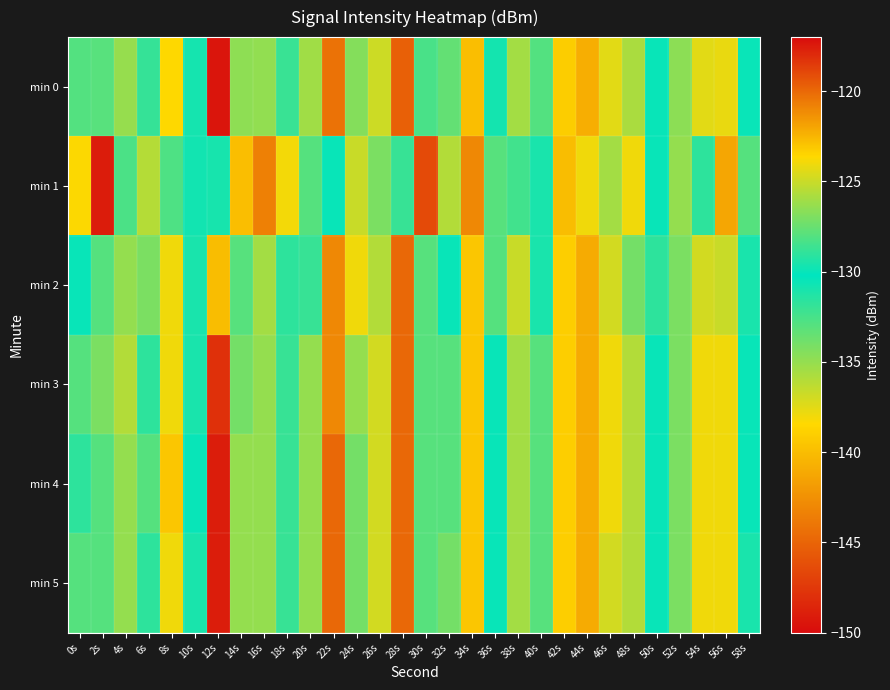

Reading left to right, transcribe all the data shown in this chart.

min 0: 0s=-128.1	2s=-127.9	4s=-135.1	6s=-128.9	8s=-123.6	10s=-130.9	12s=-149.5	14s=-134.8	16s=-134.9	18s=-132.0	20s=-135.4	22s=-120.3	24s=-134.5	26s=-136.8	28s=-119.8	30s=-132.6	32s=-133.4	34s=-122.8	36s=-129.6	38s=-126.0	40s=-132.9	42s=-139.1	44s=-140.8	46s=-137.5	48s=-135.7	50s=-130.0	52s=-126.6	54s=-137.5	56s=-124.2	58s=-130.5
min 1: 0s=-138.4	2s=-117.5	4s=-128.2	6s=-125.5	8s=-128.2	10s=-129.7	12s=-129.6	14s=-122.8	16s=-120.8	18s=-123.9	20s=-128.0	22s=-130.0	24s=-125.0	26s=-127.0	28s=-132.0	30s=-119.0	32s=-136.0	34s=-121.0	36s=-133.0	38s=-128.5	40s=-131.0	42s=-140.0	44s=-138.0	46s=-126.0	48s=-124.0	50s=-130.0	52s=-135.0	54s=-129.0	56s=-122.0	58s=-128.0
min 2: 0s=-130.0	2s=-128.0	4s=-135.0	6s=-127.0	8s=-124.0	10s=-131.0	12s=-140.0	14s=-133.0	16s=-126.0	18s=-129.0	20s=-132.0	22s=-121.0	24s=-138.0	26s=-136.0	28s=-120.0	30s=-133.0	32s=-130.0	34s=-123.0	36s=-128.0	38s=-125.0	40s=-131.0	42s=-139.0	44s=-141.0	46s=-137.0	48s=-134.0	50s=-129.0	52s=-127.0	54s=-137.0	56s=-125.0	58s=-131.0
min 3: 0s=-128.0	2s=-127.0	4s=-136.0	6s=-129.0	8s=-124.0	10s=-131.0	12s=-148.0	14s=-134.0	16s=-135.0	18s=-132.0	20s=-135.0	22s=-121.0	24s=-135.0	26s=-137.0	28s=-120.0	30s=-133.0	32s=-133.0	34s=-123.0	36s=-130.0	38s=-126.0	40s=-133.0	42s=-139.0	44s=-141.0	46s=-138.0	48s=-136.0	50s=-130.0	52s=-127.0	54s=-138.0	56s=-124.0	58s=-130.0
min 4: 0s=-129.0	2s=-128.0	4s=-135.0	6s=-128.0	8s=-123.0	10s=-130.0	12s=-149.0	14s=-135.0	16s=-135.0	18s=-132.0	20s=-135.0	22s=-120.0	24s=-134.0	26s=-137.0	28s=-120.0	30s=-133.0	32s=-133.0	34s=-123.0	36s=-130.0	38s=-126.0	40s=-133.0	42s=-139.0	44s=-141.0	46s=-138.0	48s=-136.0	50s=-130.0	52s=-127.0	54s=-138.0	56s=-124.0	58s=-130.0
min 5: 0s=-128.0	2s=-128.0	4s=-135.0	6s=-129.0	8s=-124.0	10s=-131.0	12s=-149.0	14s=-135.0	16s=-135.0	18s=-132.0	20s=-135.0	22s=-120.0	24s=-134.0	26s=-137.0	28s=-120.0	30s=-133.0	32s=-134.0	34s=-123.0	36s=-130.0	38s=-126.0	40s=-133.0	42s=-139.0	44s=-141.0	46s=-137.0	48s=-136.0	50s=-130.0	52s=-127.0	54s=-138.0	56s=-124.0	58s=-131.0